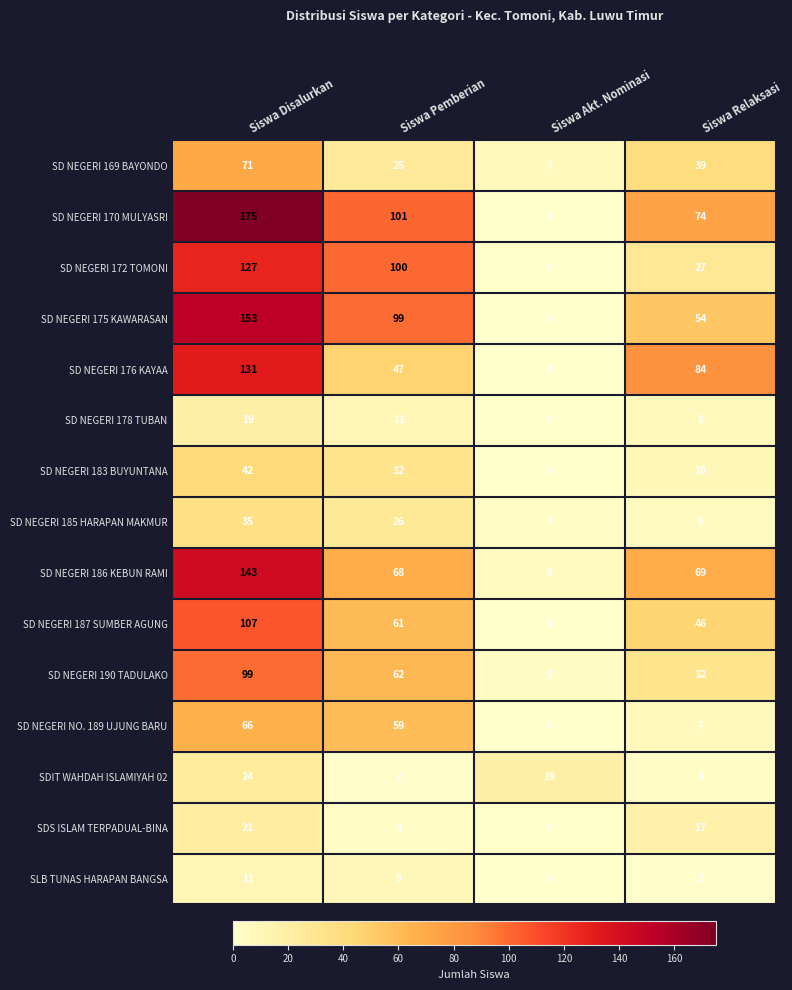

What is the approximate value of SD NEGERI 169 BAYONDO at Siswa Pemberian, to the nearest 5?

25